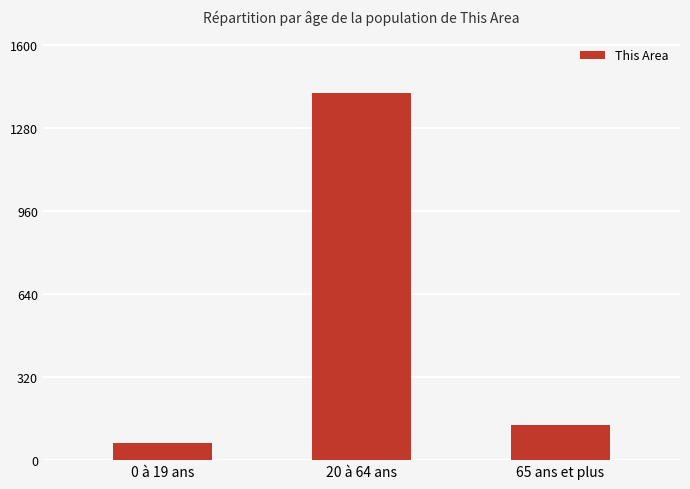

What is the smallest value displayed?

68